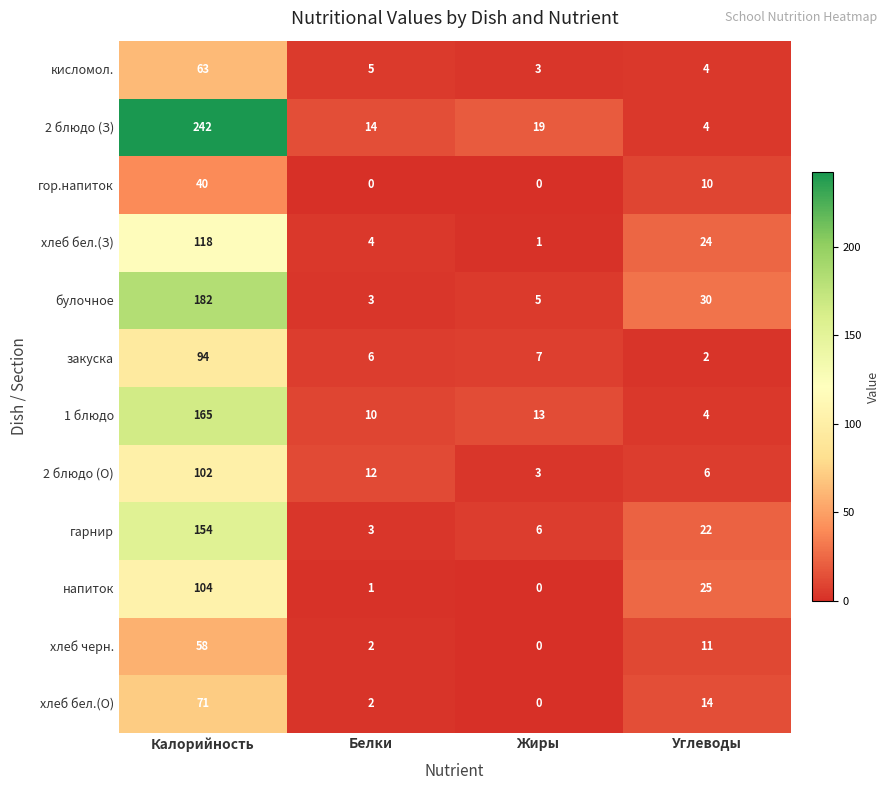

Which series has the largest total across all categories?

2 блюдо (З)